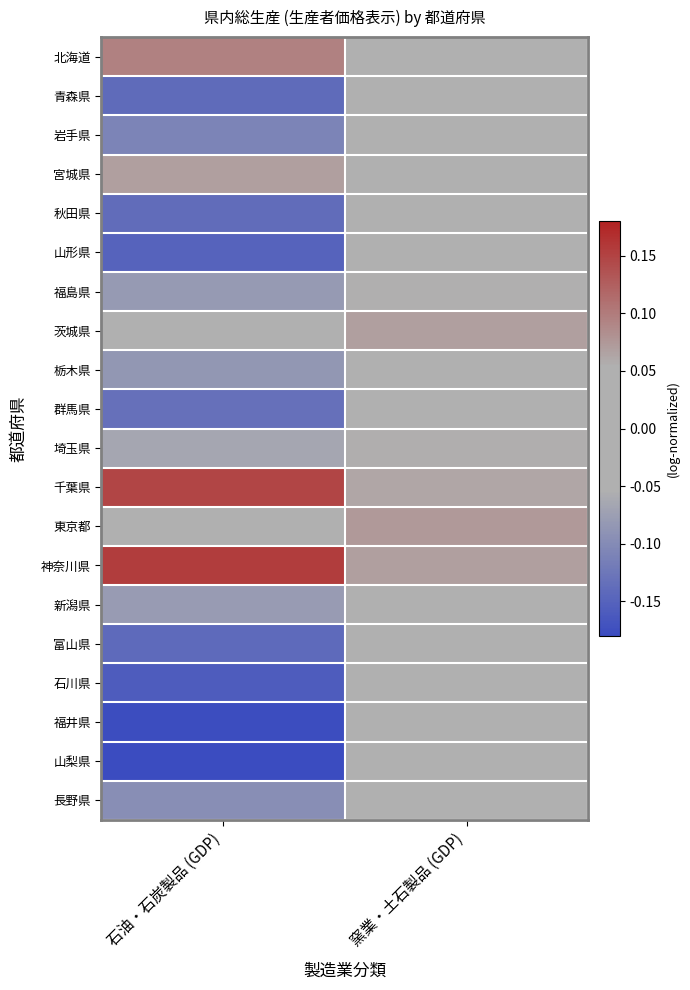

What is the total value across all series at 窯業・土石製品 (GDP)?

0.4